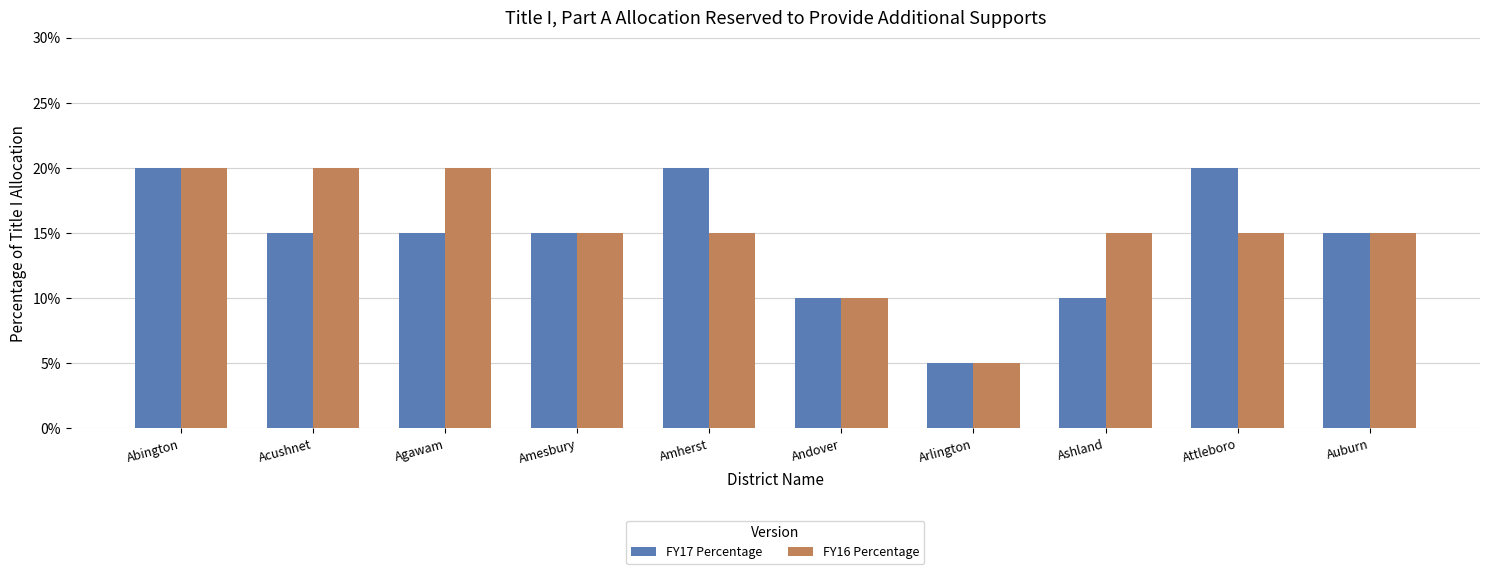

At which category is the sum across all series the highest?

Abington